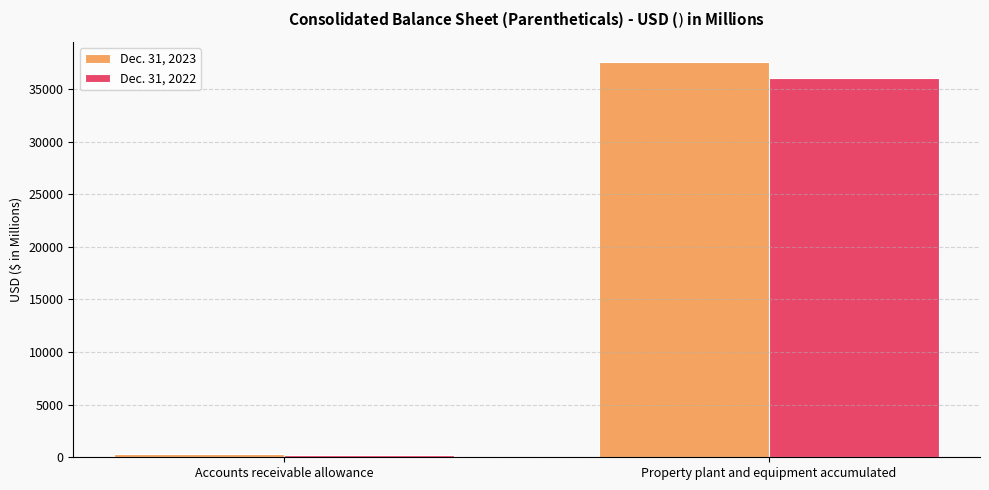

Rank the series by their average value, from lowest to highest.

Dec. 31, 2022, Dec. 31, 2023